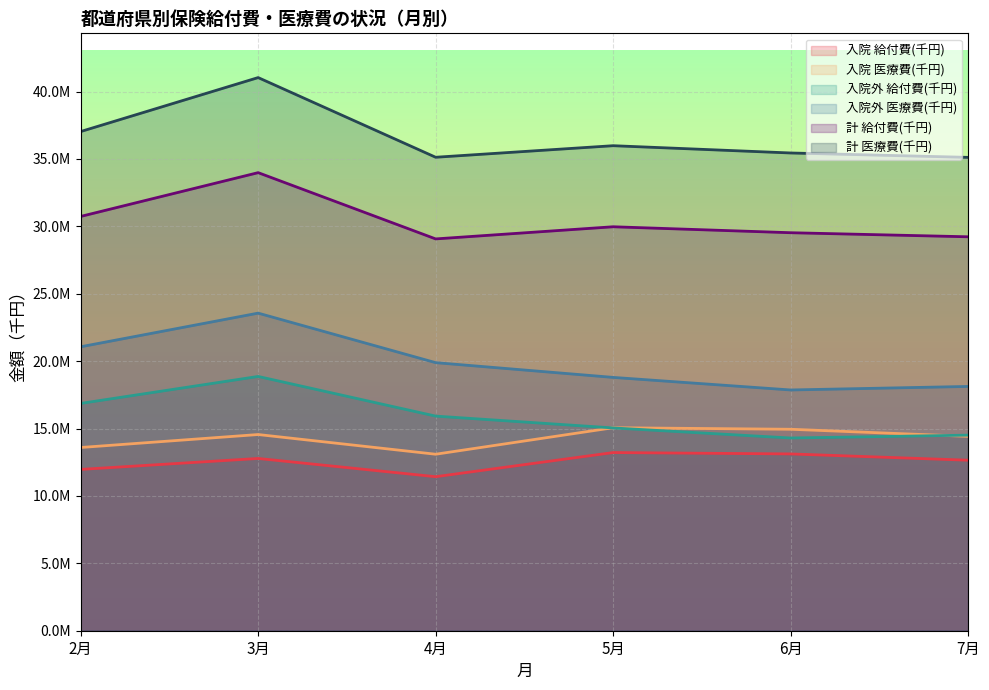

What is the difference between the second highest and second lowest values in the 入院外 給付費(千円) series?

2352683.3